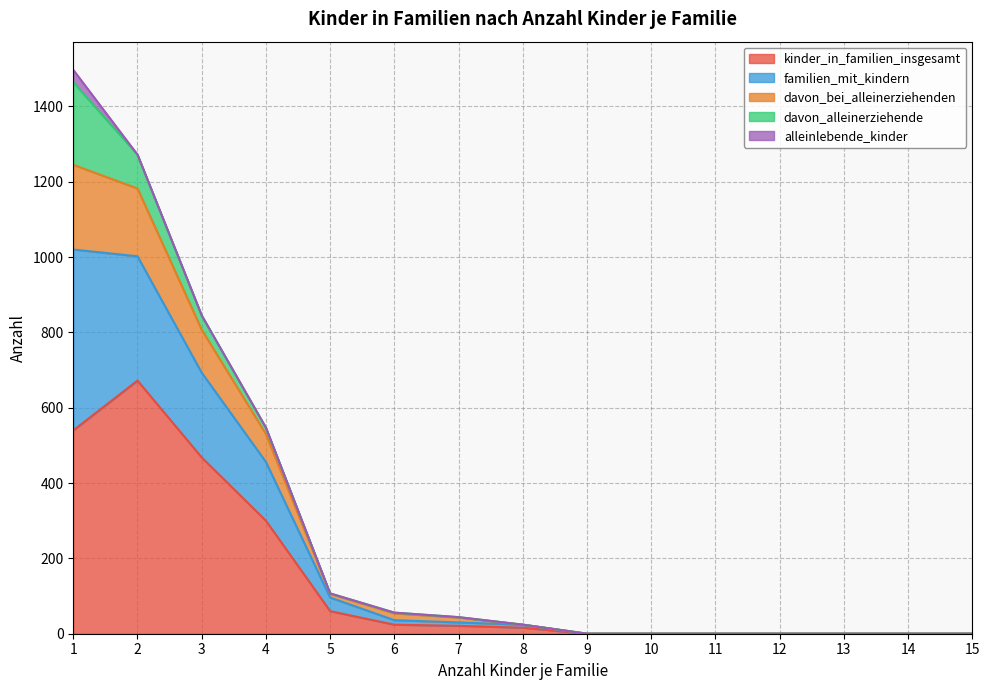

How many lines are shown in the chart?

5